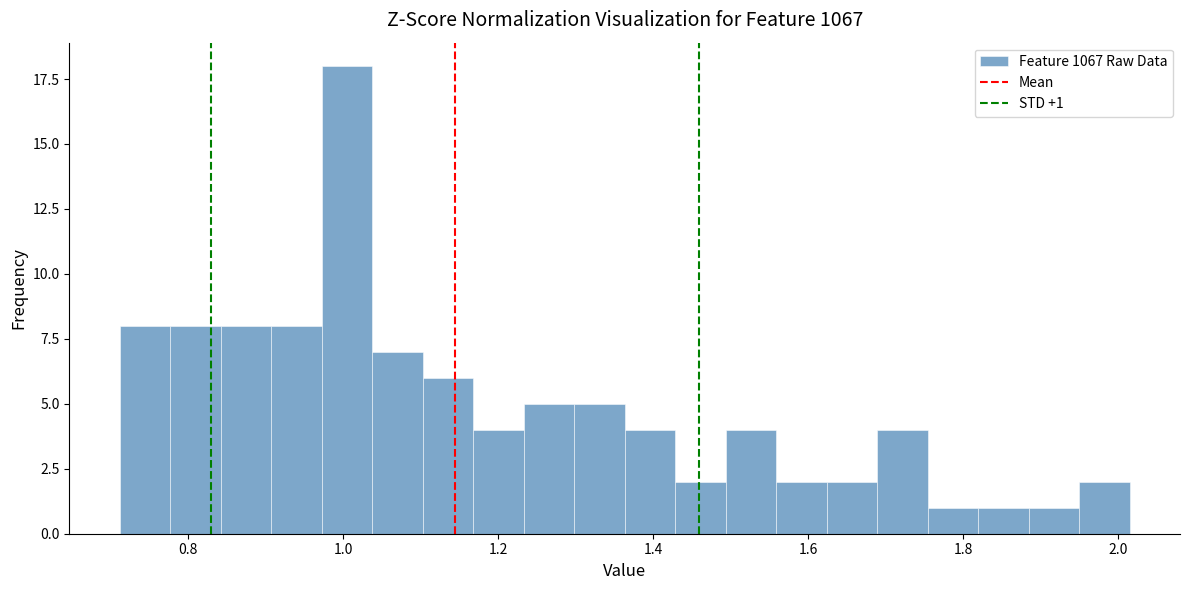

Around what value on the x-axis is the tallest bar? Give the approximate position of its centre, as read against the axis.

1.00